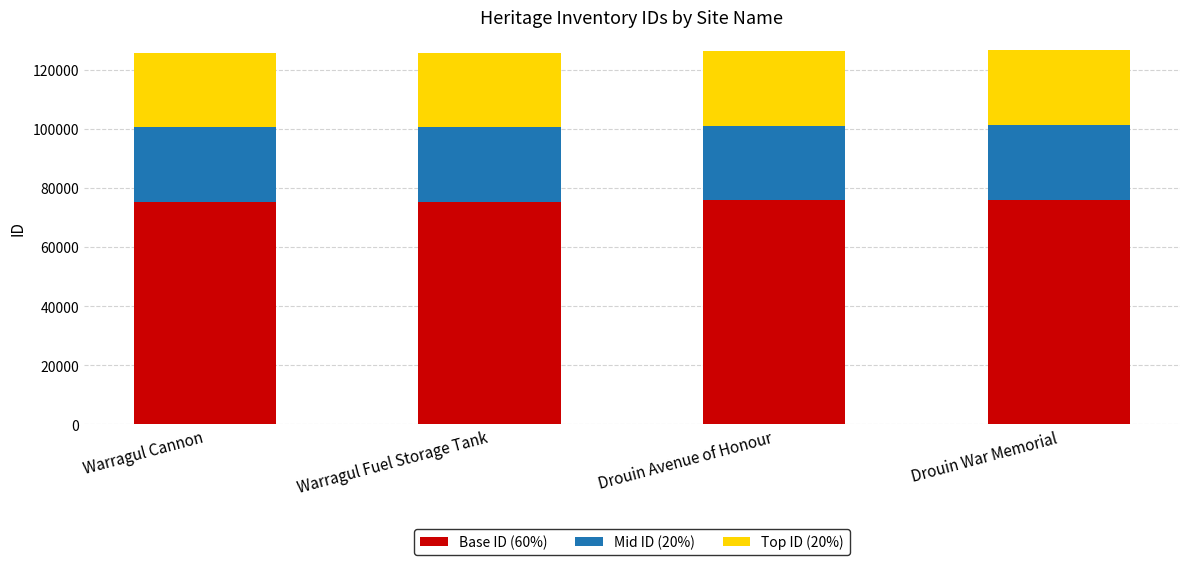

What is the sum of the Base ID (60%) values at Warragul Fuel Storage Tank and Warragul Cannon?

150837